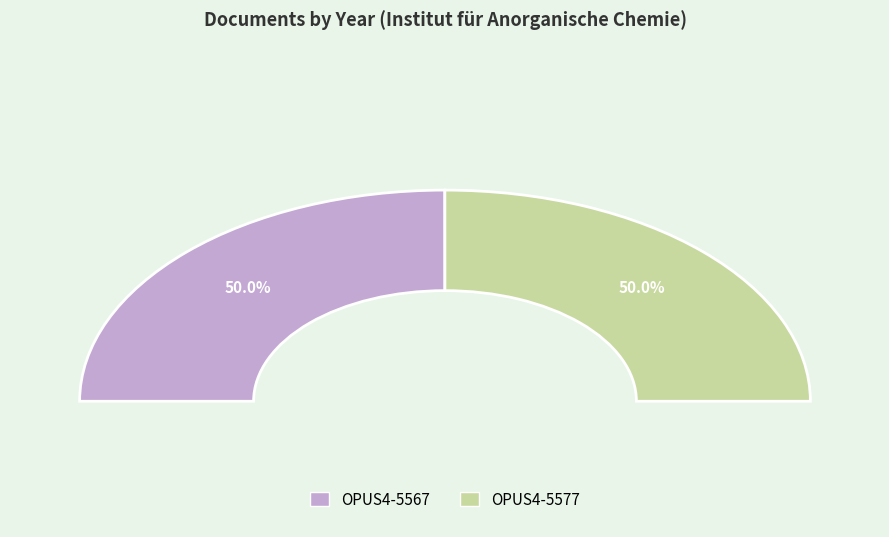

To the nearest percent, what is the combined percentage of OPUS4-5577 and OPUS4-5567?

100%